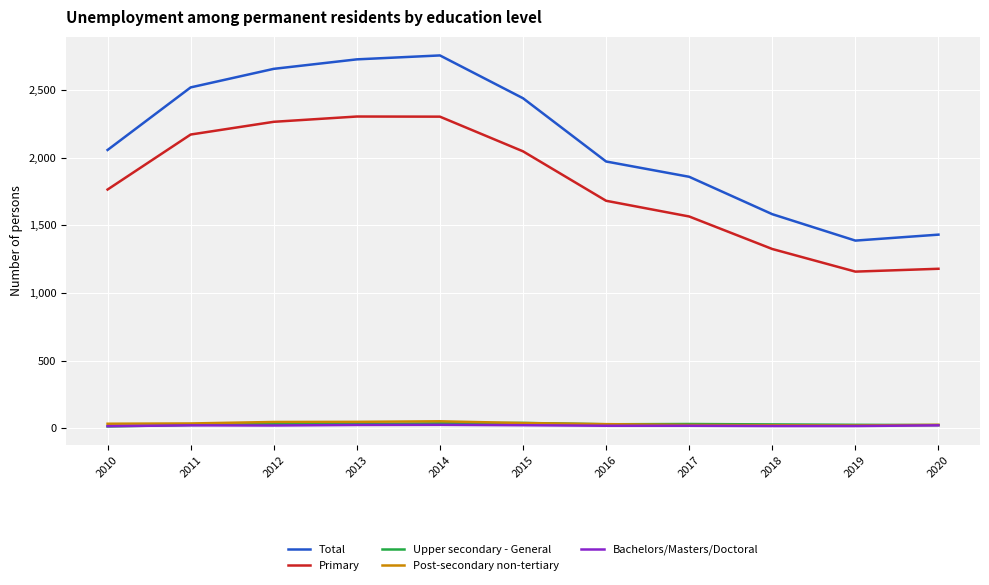

True or false: Primary and Bachelors/Masters/Doctoral intersect in this chart.

False